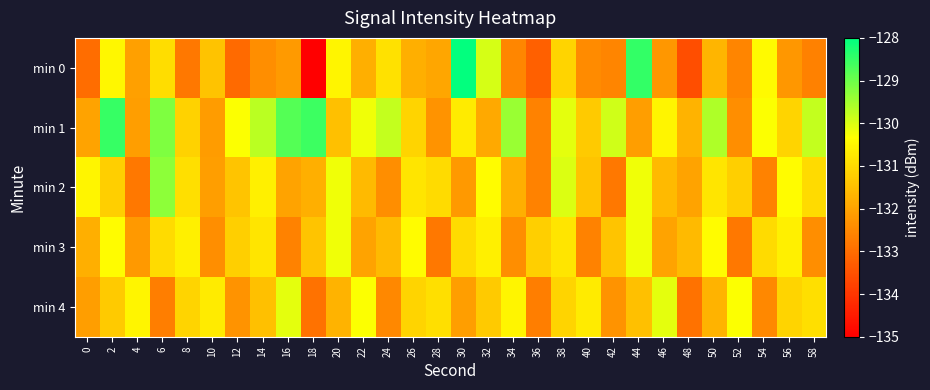

What is the smallest value displayed?

-135.0